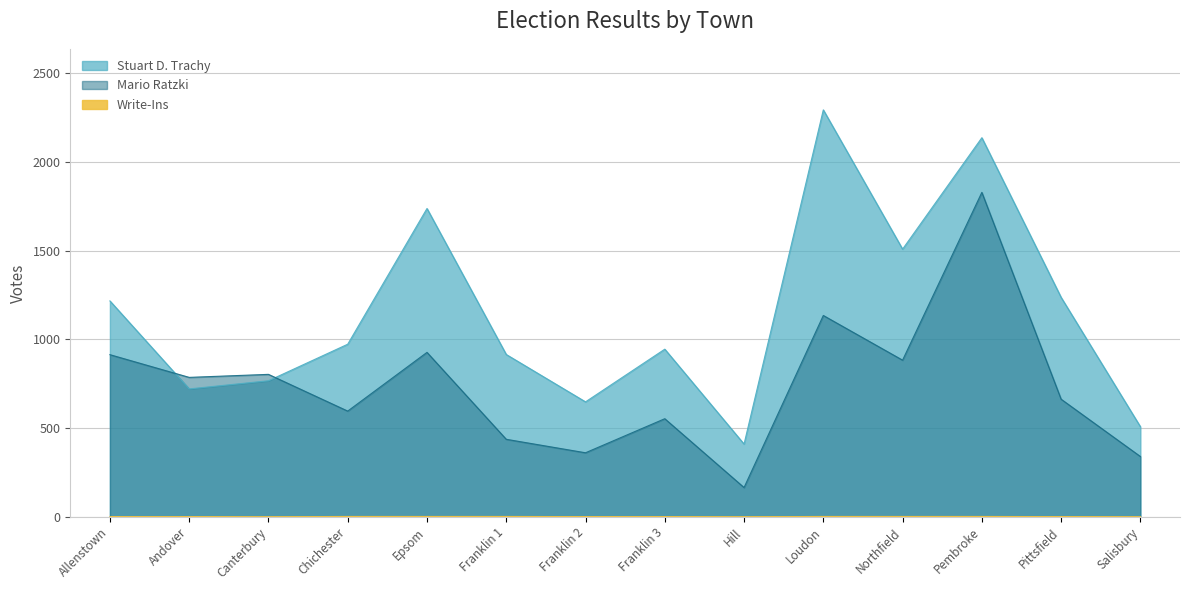

What position from the left is Pittsfield?

13